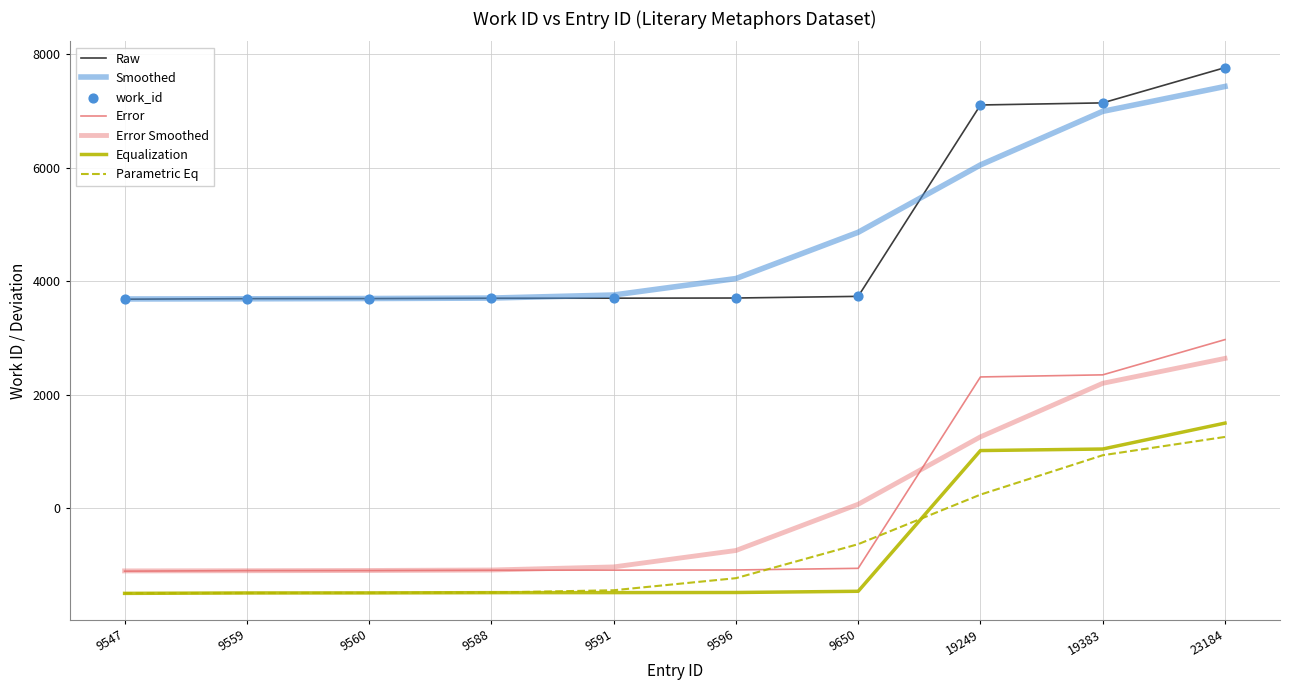

How many lines are shown in the chart?

6